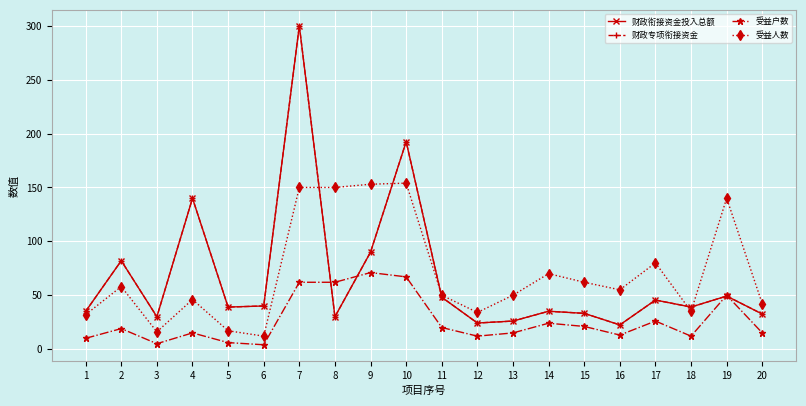

Which series changed the most between 8 and 10?

财政衔接资金投入总额